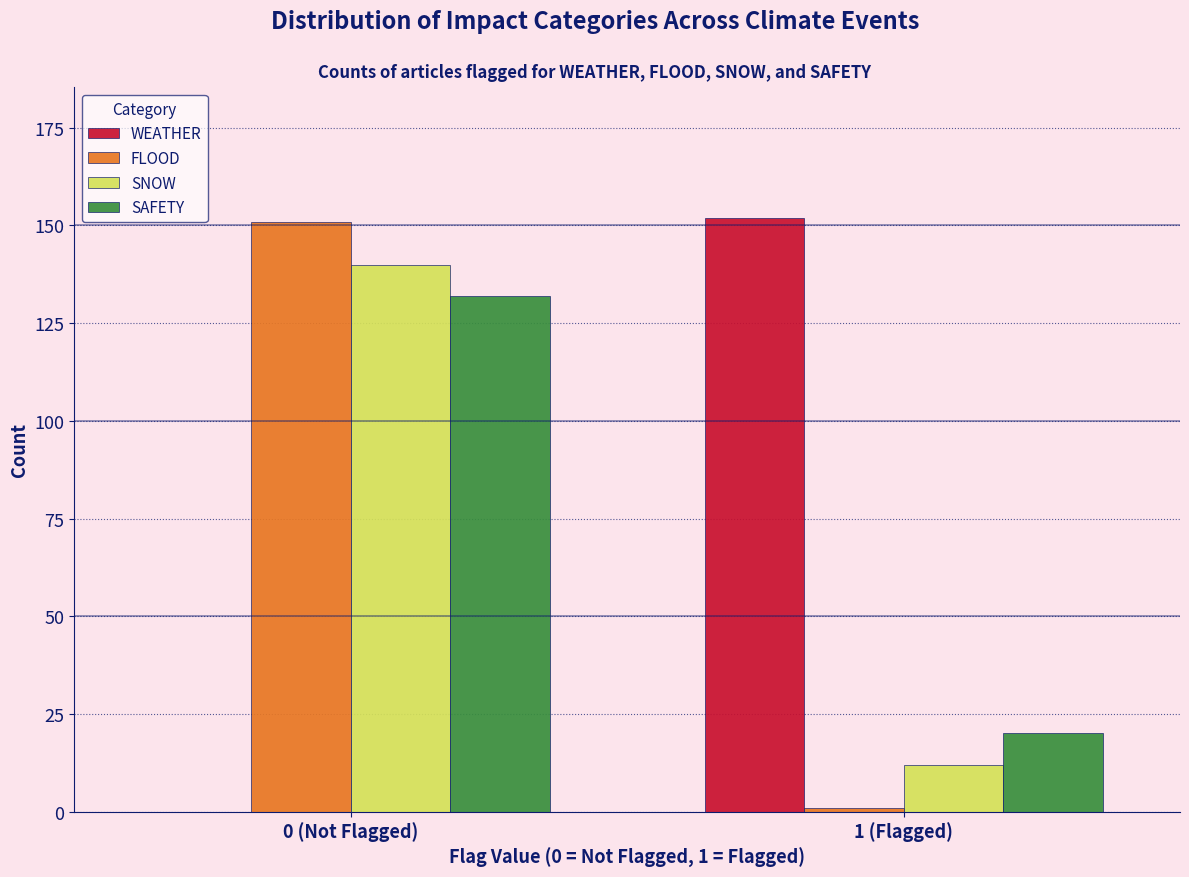

Reading right to left, what are all the values shown in this chart?

WEATHER: 1 (Flagged)=152	0 (Not Flagged)=0
FLOOD: 1 (Flagged)=1	0 (Not Flagged)=151
SNOW: 1 (Flagged)=12	0 (Not Flagged)=140
SAFETY: 1 (Flagged)=20	0 (Not Flagged)=132